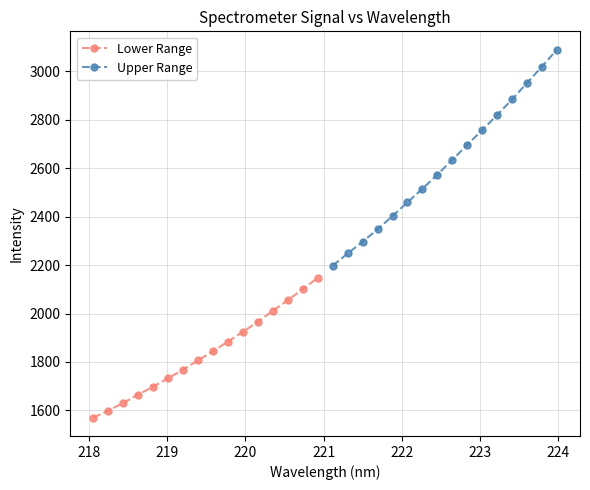

Which series has the largest total across all categories?

Upper Range